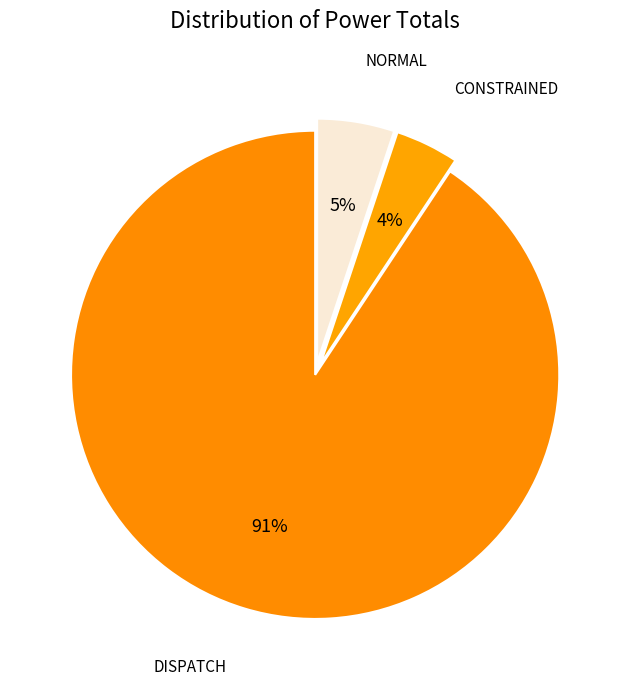

Does any single category account for the majority?

Yes